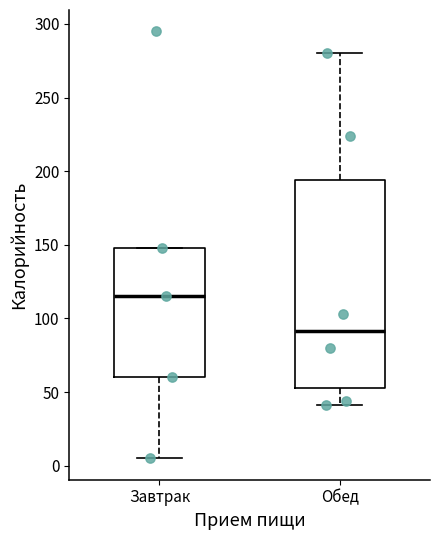

Reading left to right, read every box against the y-axis: the position of its median line, the range the box covers, and the ends of its whiskers. The values are not printed on the chart, so give them approximately, as read against the axis.

Завтрак: median 115, box 60 to 150, whiskers 5 to 150
Обед: median 90, box 55 to 195, whiskers 40 to 280